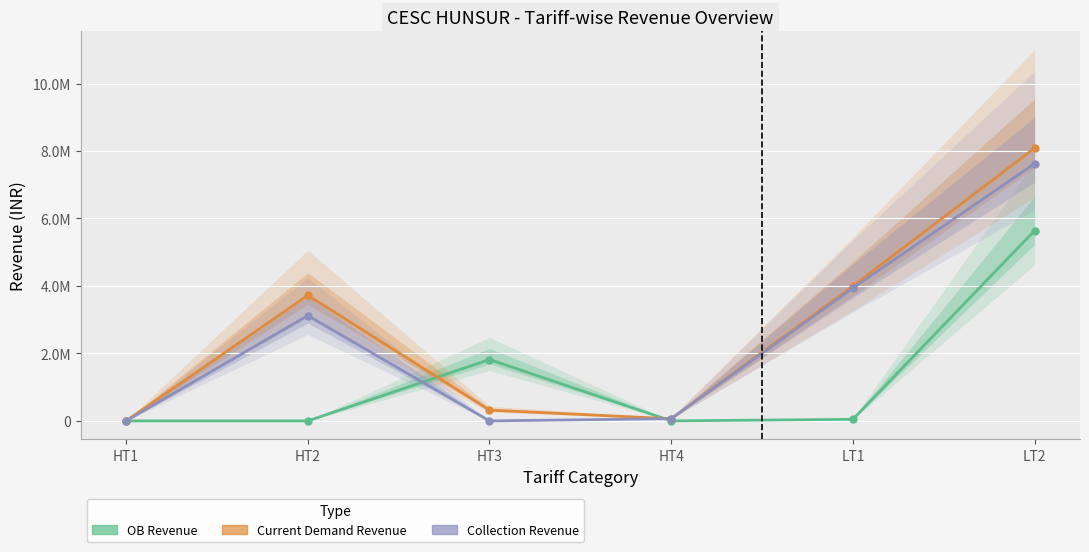

Reading left to right, what are all the values shown in this chart?

OB Revenue: 0.0	0.0	1818915.5	0.0	46951.4	5639786.9
Current Demand Revenue: 0.0	3721105.6	319571.9	63768.8	3996072.9	8085894.6
Collection Revenue: 0.0	3120970.0	0.0	65976.0	3937727.7	7624839.3